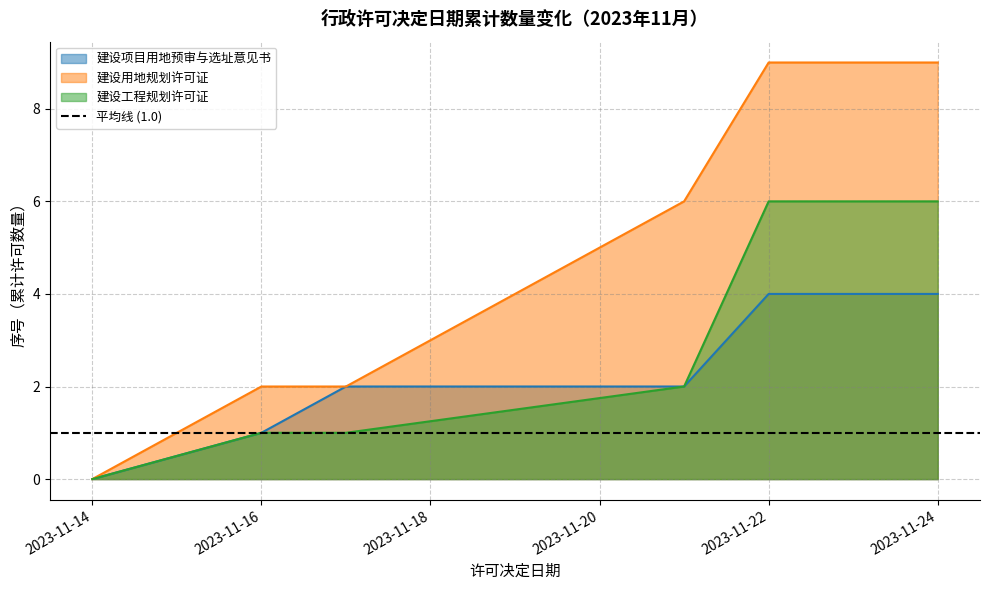

Which has a higher value, 2023-11-16 or 2023-11-21?

2023-11-21